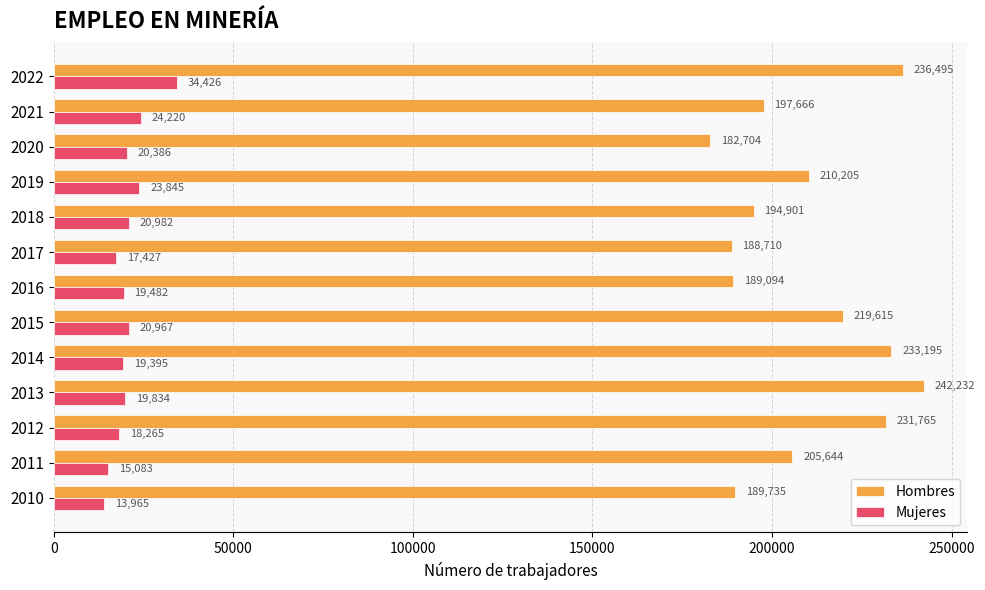

Which series has the largest total across all categories?

Hombres